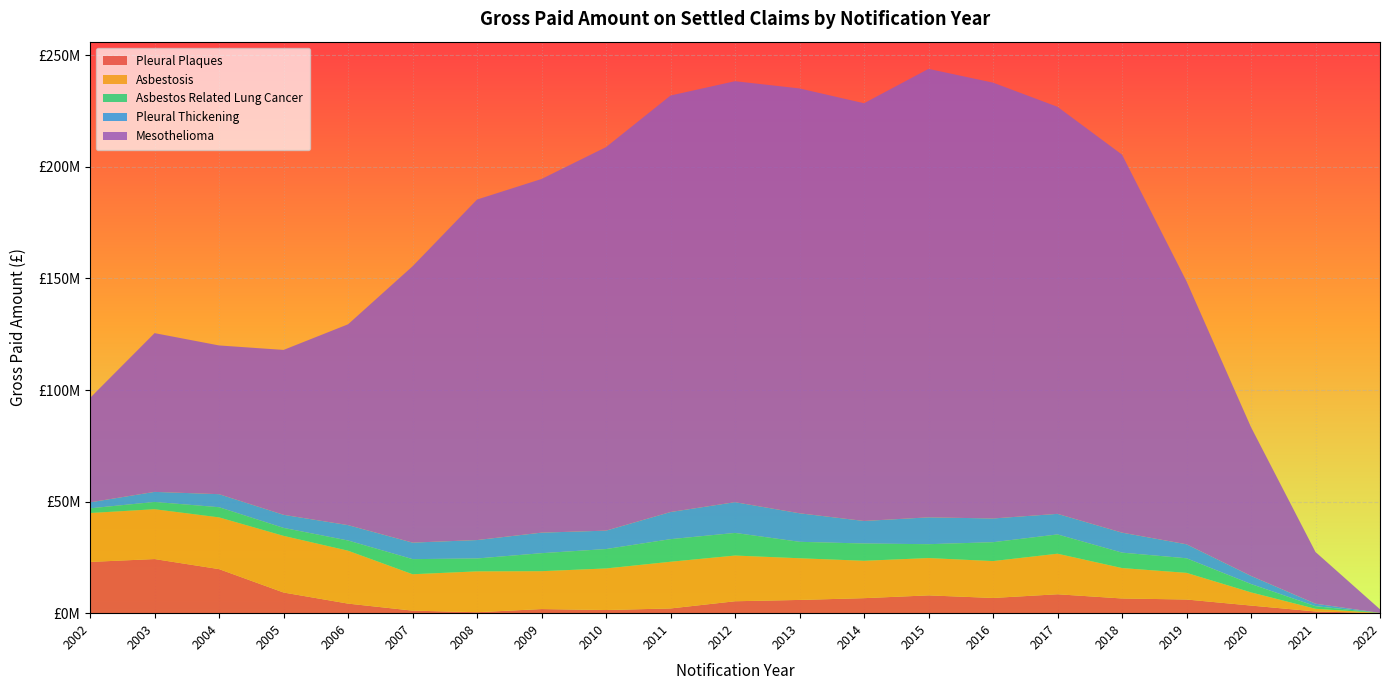

Reading right to left, list all the values displayed in this chart.

Pleural Plaques: 46678.2	770608.6	3414539.0	6128078.3	6589572.3	8478241.4	6819238.7	7979161.7	6728655.5	5936275.7	5344050.0	2120109.2	1414381.0	1846576.3	426066.8	1147016.5	4290896.2	9257653.7	19739647.3	24253996.6	22964329.7
Asbestosis: 51010.3	1188208.8	5907317.1	11941830.1	13628185.8	18173257.6	16524246.5	16721136.3	16749089.7	18674084.9	20485017.5	20922143.9	18628319.4	16968516.8	18312957.8	16297536.6	23700834.0	25390137.4	23187432.9	22328692.9	21917431.8
Asbestos Related Lung Cancer: 4800.0	1180448.5	3742439.8	6530813.7	6911573.5	8630248.3	8460865.9	6212344.0	7735362.3	7369729.2	10129530.7	10124519.0	8694051.5	8064103.9	5770865.4	6774397.0	4572086.6	3563915.7	4556200.7	3262025.5	2100823.7
Pleural Thickening: 23296.3	1106008.6	3636688.1	6265387.8	8963802.5	9224616.8	10631316.3	12031590.1	10102770.4	12785871.0	13778676.5	12160076.2	8246194.2	9206767.4	8252759.9	7395526.7	6889501.0	5863736.3	5837973.6	4505755.1	2684486.8
Mesothelioma: 1615781.8	23163057.7	66663754.8	117865243.2	169396748.3	182404768.2	195307819.5	200962062.7	187196676.2	190373251.4	188649313.5	186643483.7	171874983.1	158480985.1	152595759.8	123834269.0	89996835.7	73893661.5	66650676.5	71143874.8	46795692.4